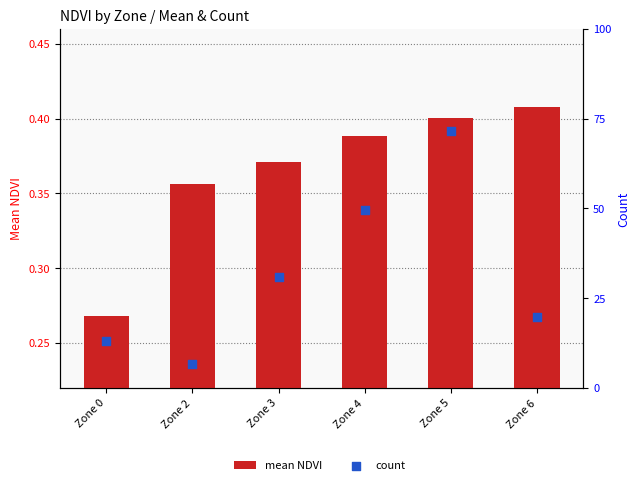

At which category is the sum across all series the highest?

Zone 5